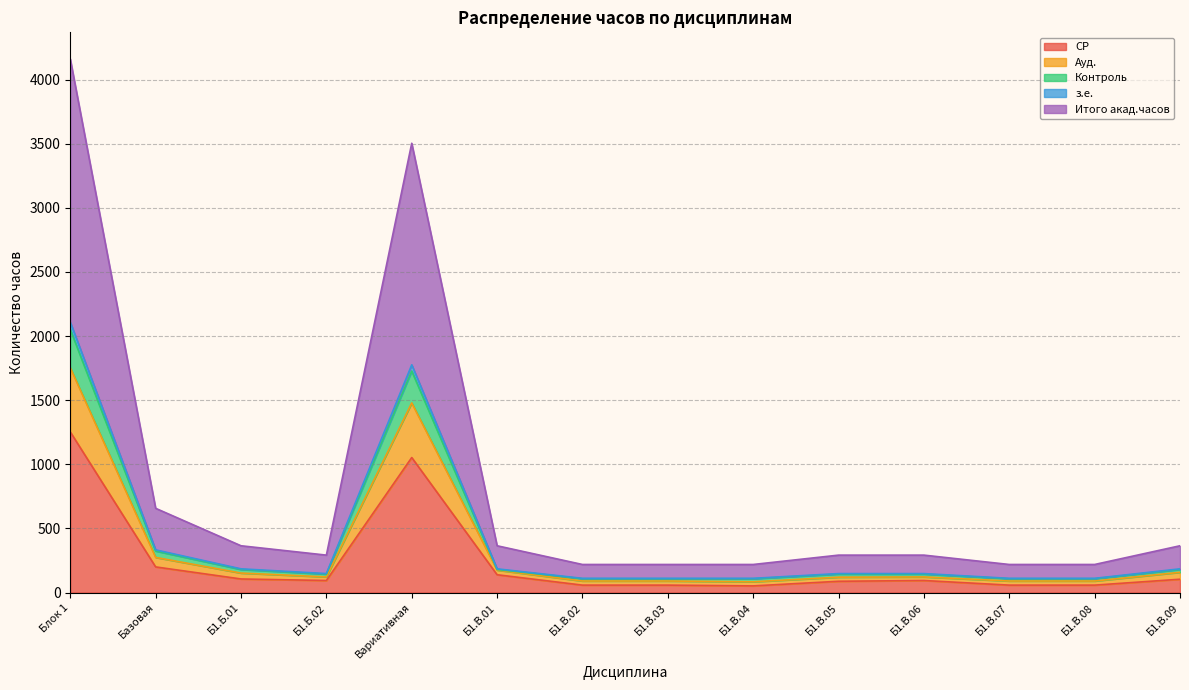

Which has a higher value, Б1.В.09 or Б1.Б.02?

Б1.В.09